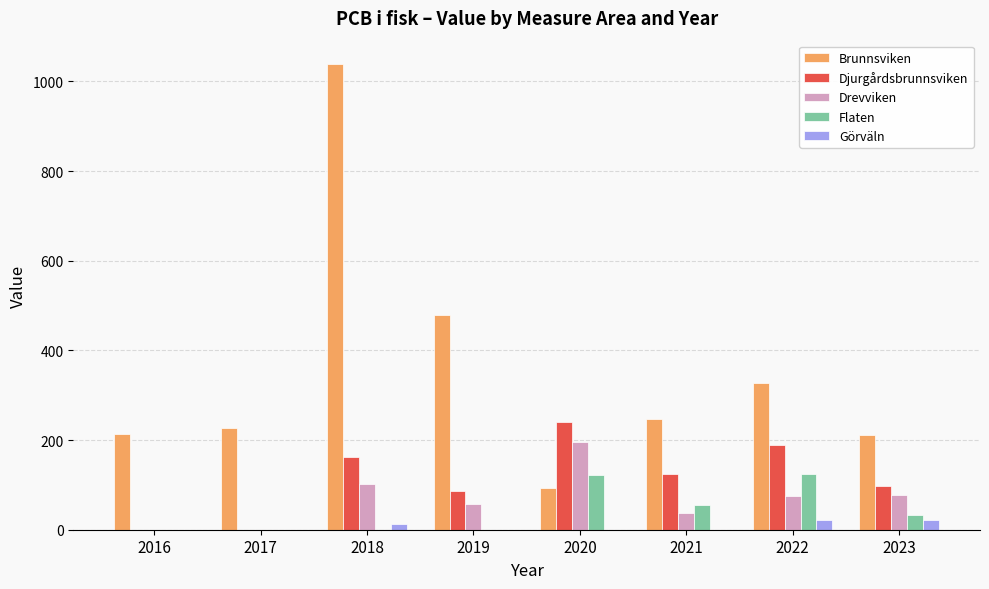

The value of Flaten at 2016 is 54.8. True or false?

False